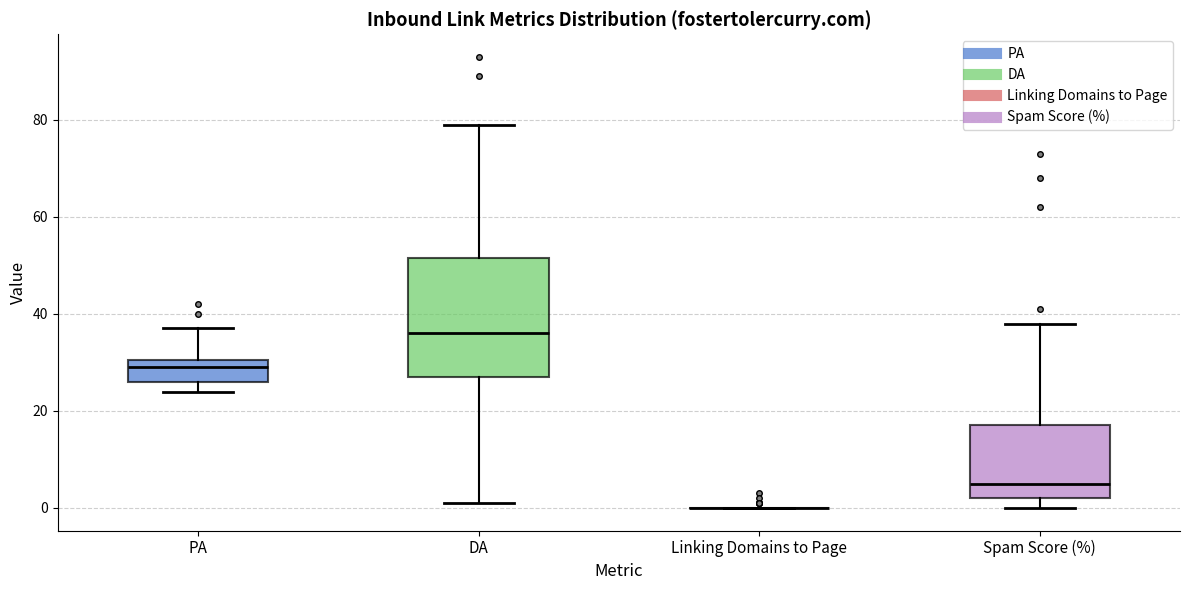

Reading left to right, read every box against the y-axis: the position of its median line, the range the box covers, and the ends of its whiskers. The values are not printed on the chart, so give them approximately, as read against the axis.

PA: median 30 (just below the box's upper edge), box 26 to 30, whiskers 24 to 38
DA: median 36, box 28 to 52, whiskers 2 to 80
Linking Domains to Page: box collapsed to a line at 0, whiskers 0 to 0
Spam Score (%): median 6, box 2 to 18, whiskers 0 to 38